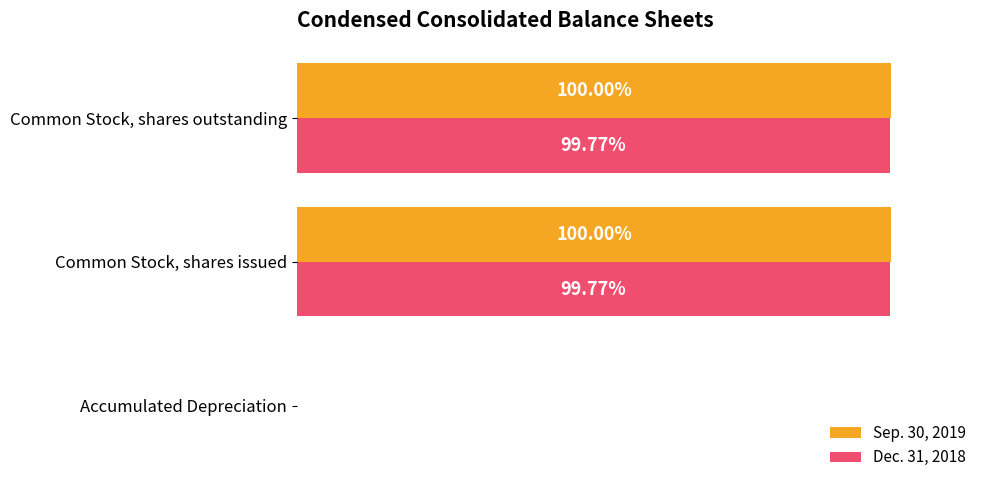

Which series has the largest range (max minus min)?

Sep. 30, 2019